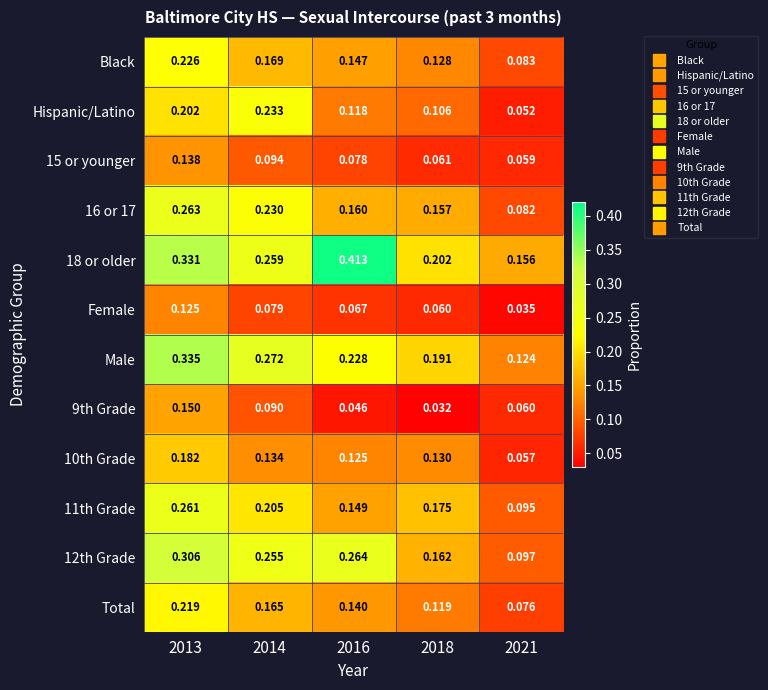

Which series has the largest total across all categories?

18 or older